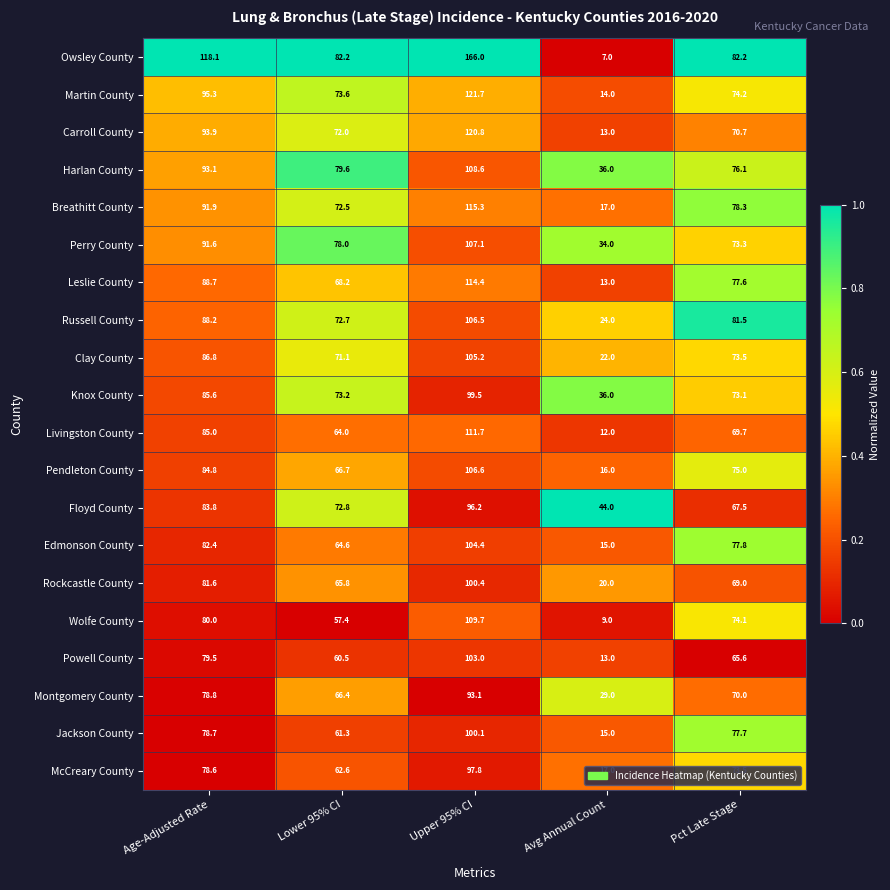

Is the value of Breathitt County at Avg Annual Count greater than the value of Perry County at Lower 95% CI?

No